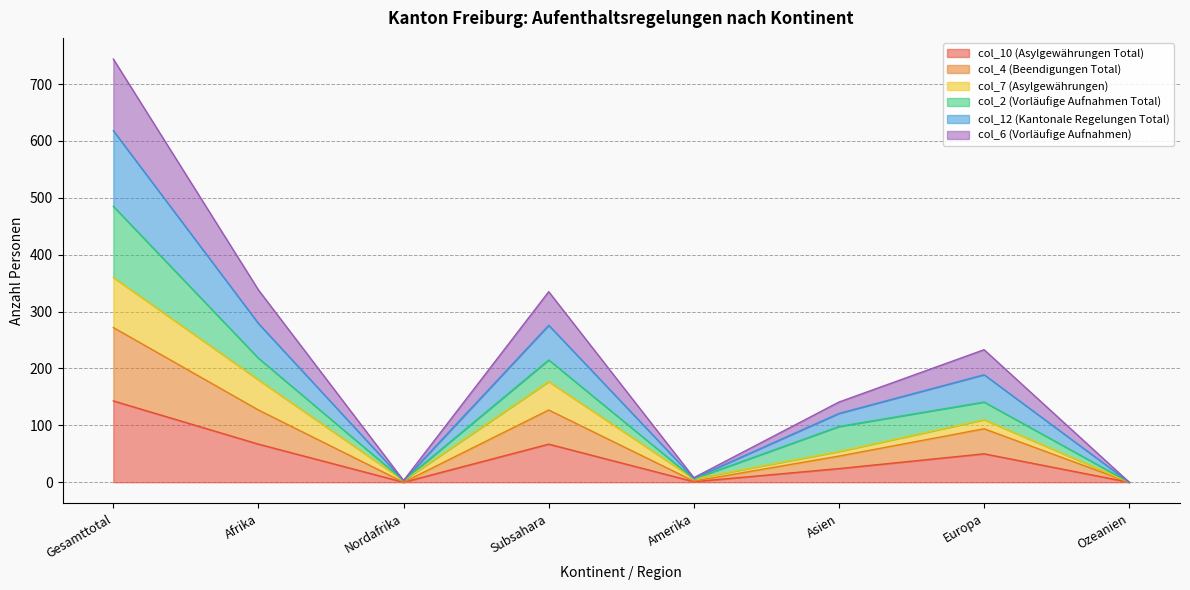

Which category has the highest value in the col_12 (Kantonale Regelungen Total) series?

Gesamttotal